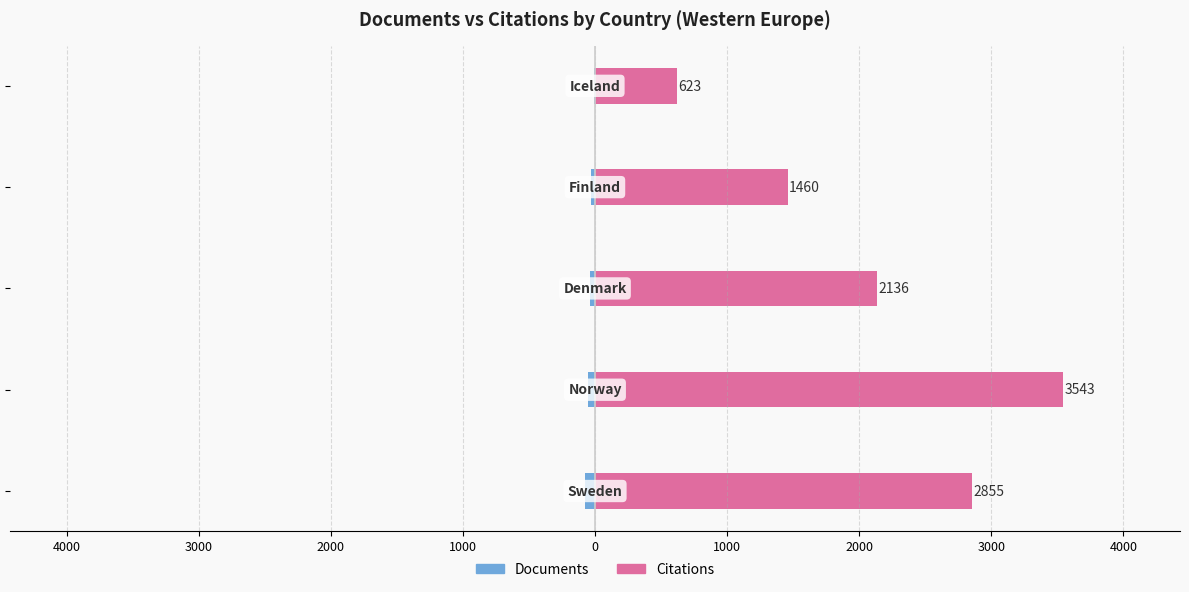

Reading right to left, what are all the values shown in this chart?

Documents: 1000=-5	2000=-33	3000=-36	4000=-54	5000=-77
Citations: 1000=623	2000=1460	3000=2136	4000=3543	5000=2855